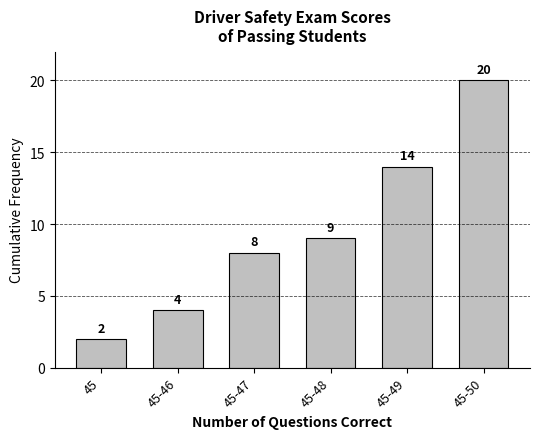

Reading right to left, extract all data points from this chart.

45-50=20	45-49=14	45-48=9	45-47=8	45-46=4	45=2